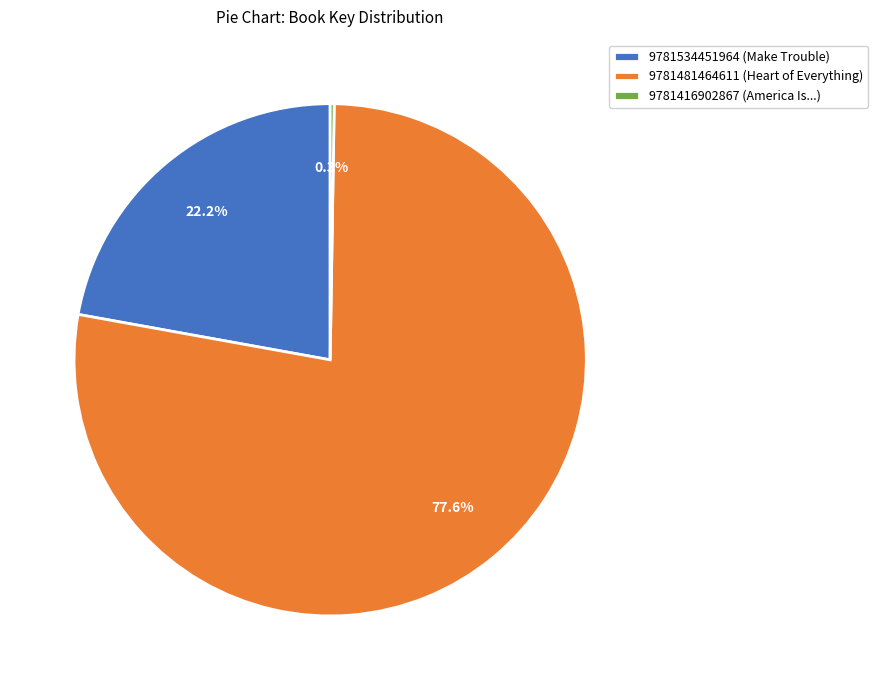

Do 9781481464611 (Heart of Everything) and 9781534451964 (Make Trouble) together represent more than half of the pie?

Yes